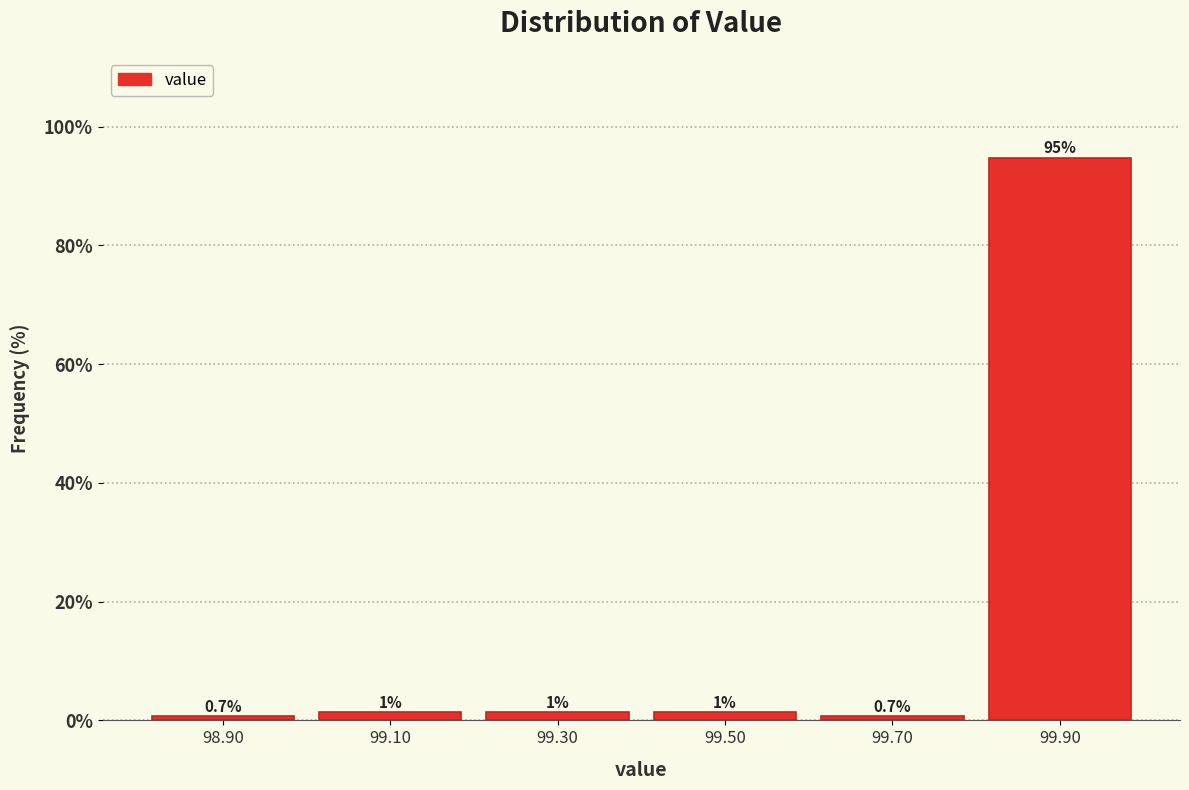

Over which range of the x-axis is the bar tallest?

99.8 to 100.0